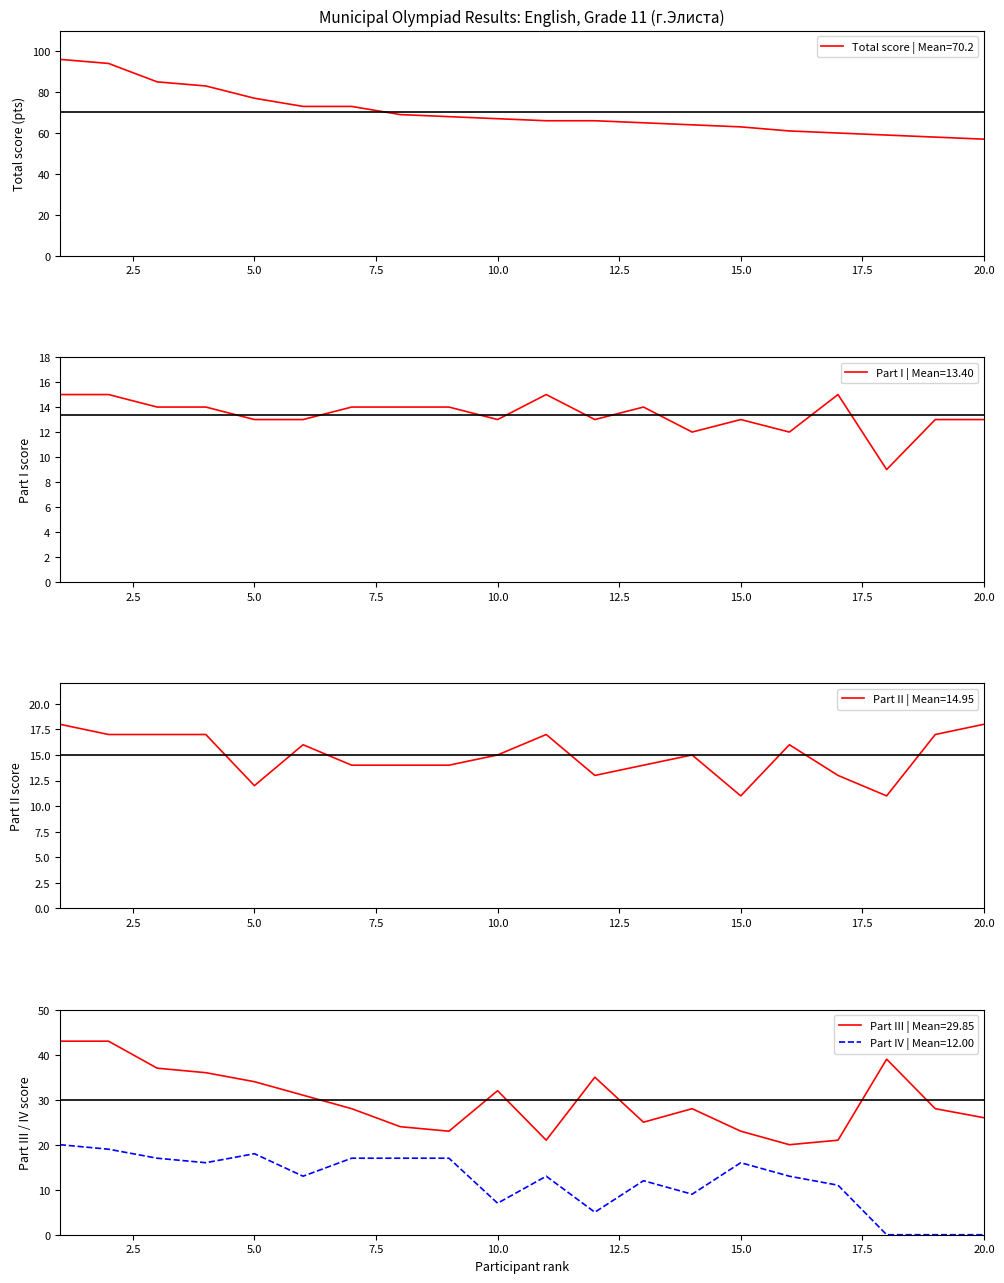

How many data points in part_IV are less than 13?

8